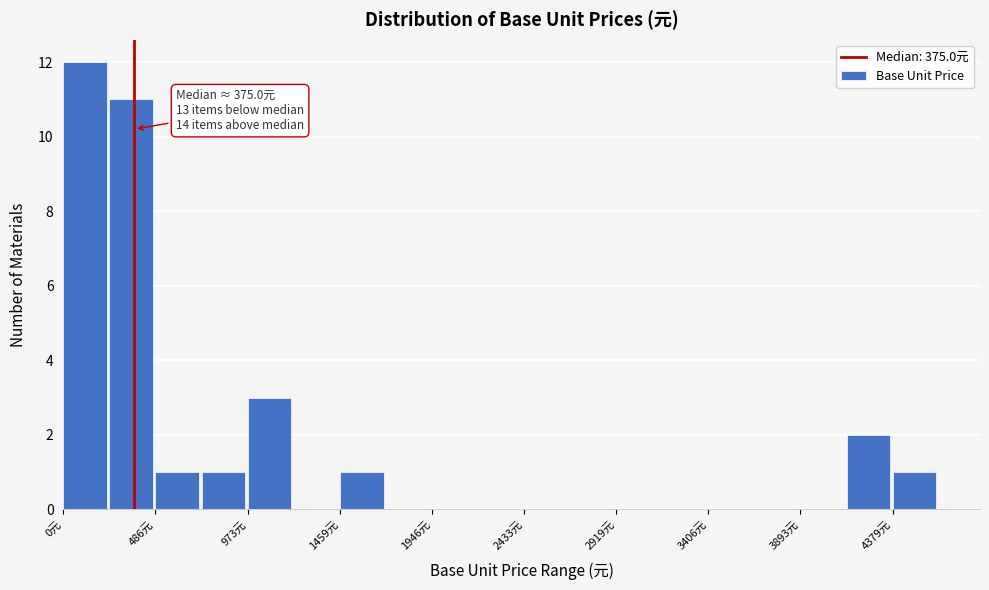

Over which range of the x-axis is the bar tallest?

0 to 250